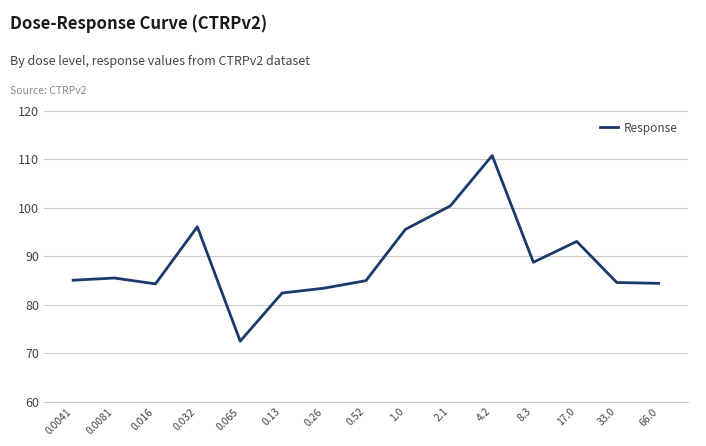

What is the maximum value shown in the chart?

110.8